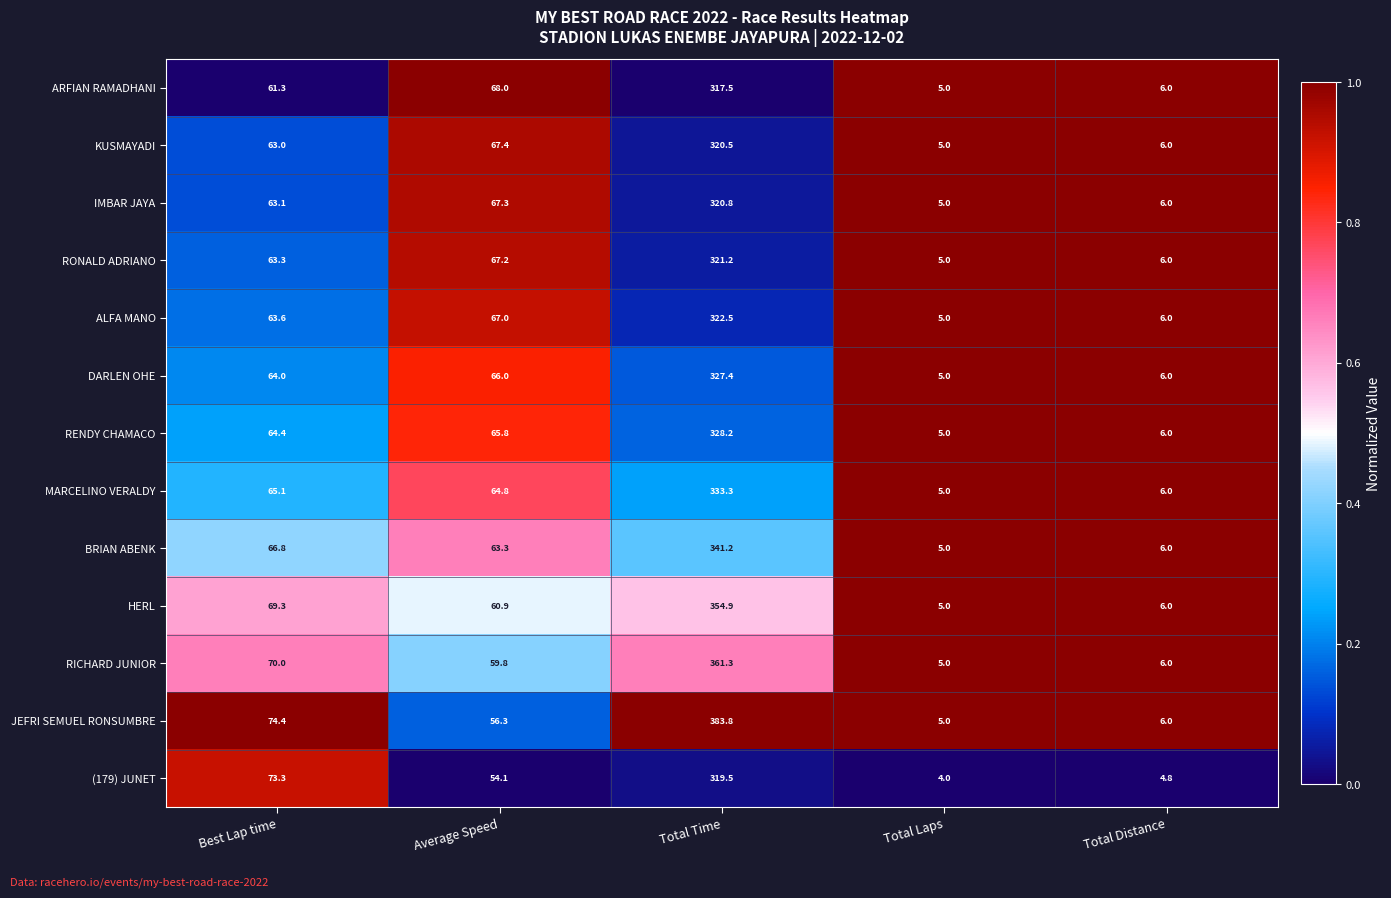

Which series has the largest total across all categories?

JEFRI SEMUEL RONSUMBRE